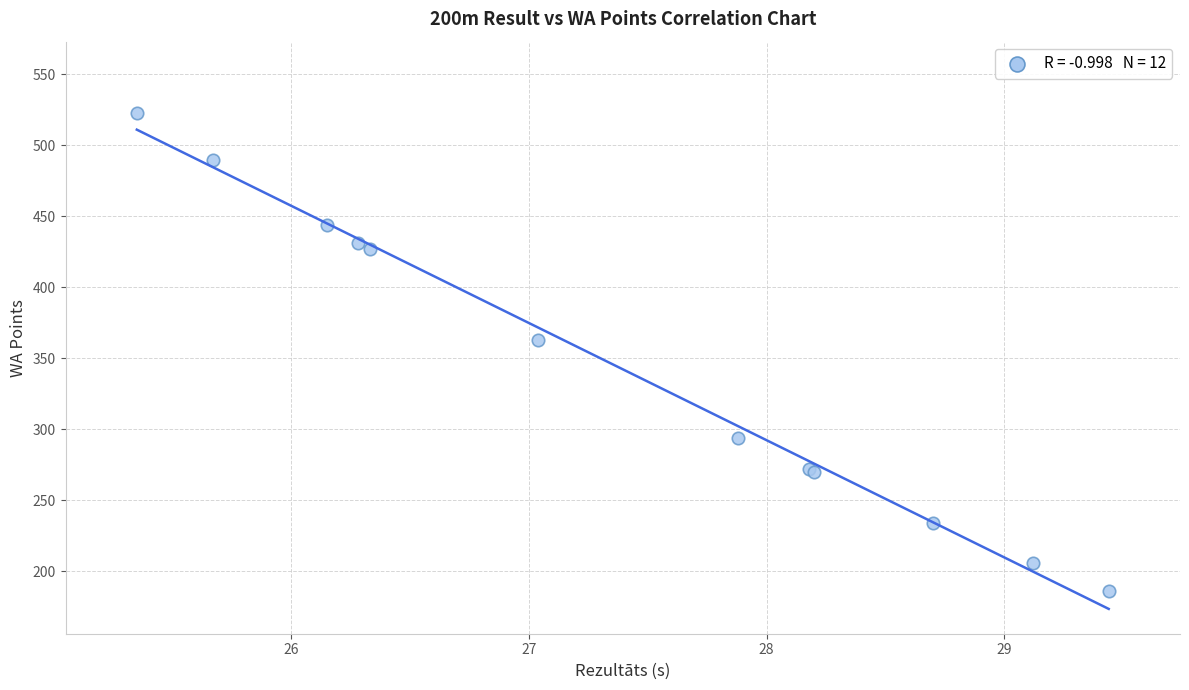

What Y value in the scatter plot is closest to 354?

363